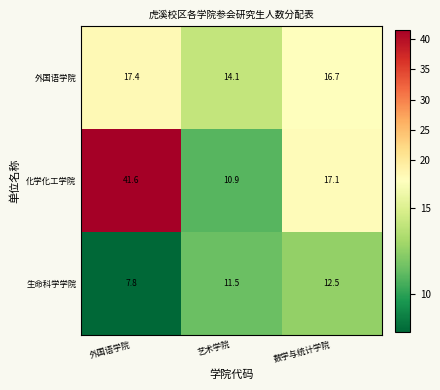

Which series has the widest spread of values?

化学化工学院